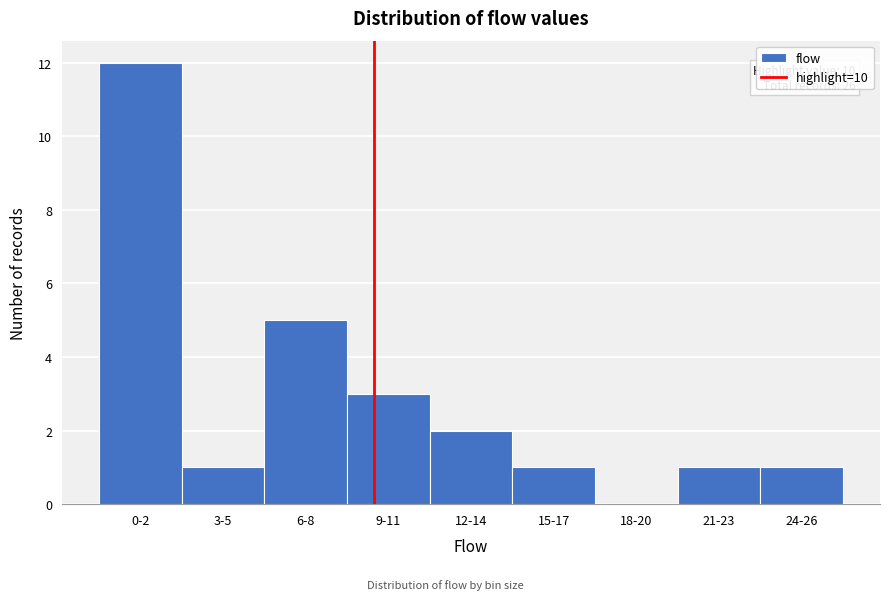

Reading right to left, list all the values displayed in this chart.

24-26=1	21-23=1	18-20=0	15-17=1	12-14=2	9-11=3	6-8=5	3-5=1	0-2=12